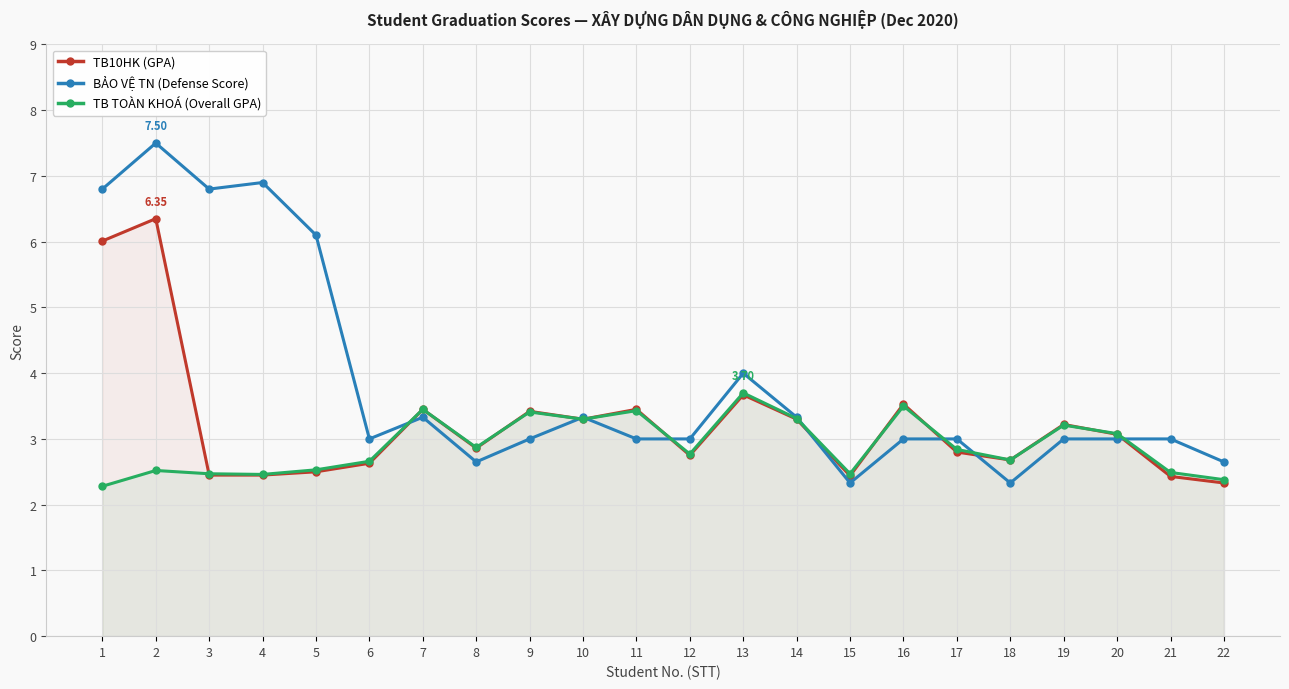

Rank the series by their maximum value, from lowest to highest.

TB TOÀN KHOÁ (Overall GPA), TB10HK (GPA), BẢO VỆ TN (Defense Score)